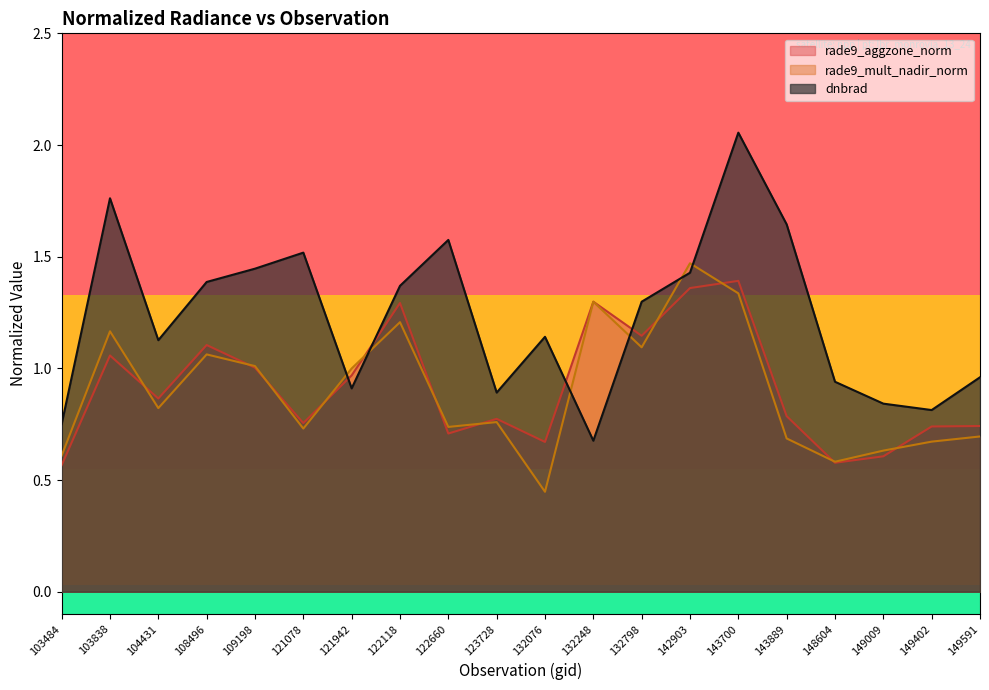

In rade9_aggzone_norm, how many points are higher than both neighbors (excluding endpoints)?

6